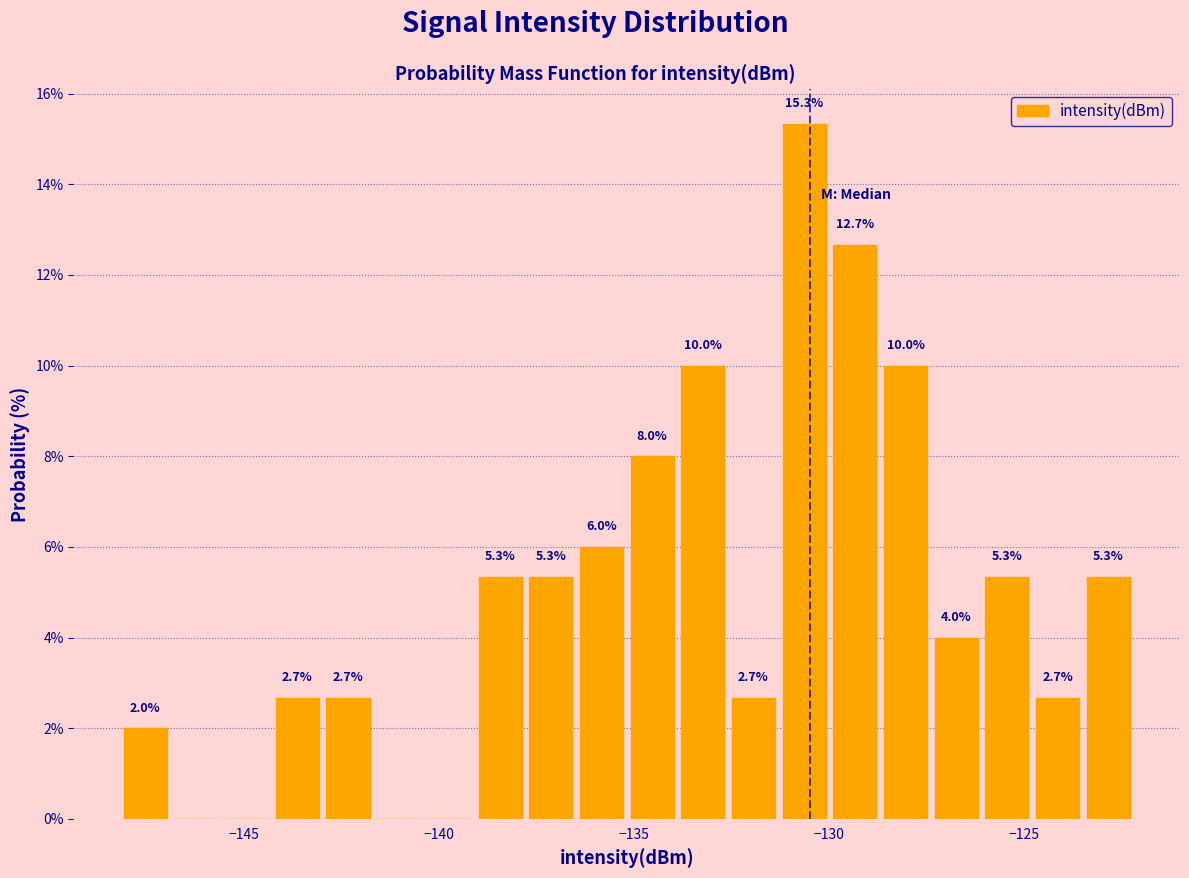

Read against the x-axis, roughly where is the centre of the tallest bar?

-130.5